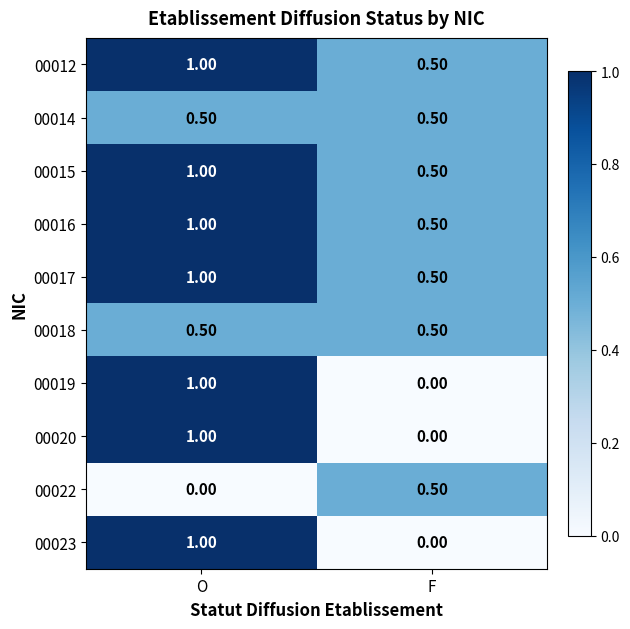

What is the difference between the 00022 values at F and O?

0.5